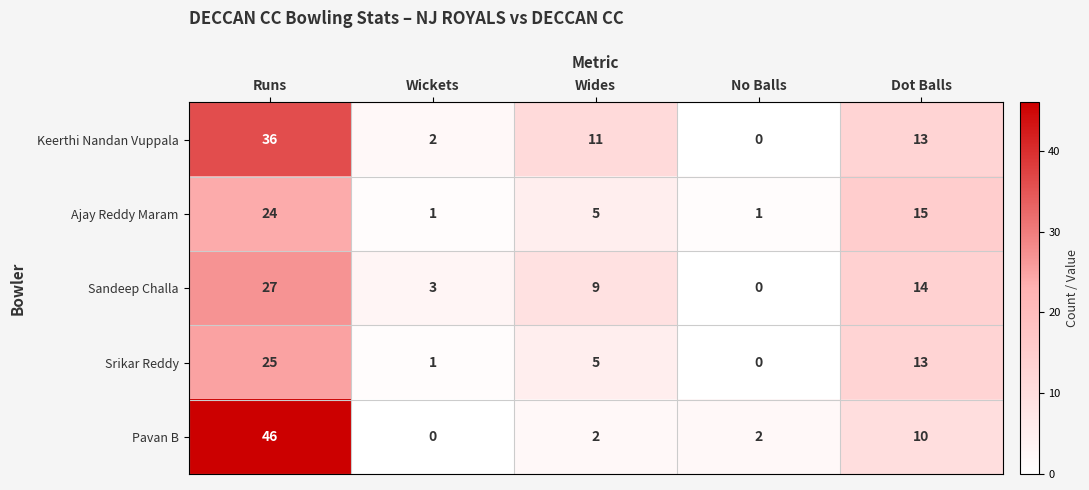

True or false: Srikar Reddy has a value of 0 at No Balls.

True